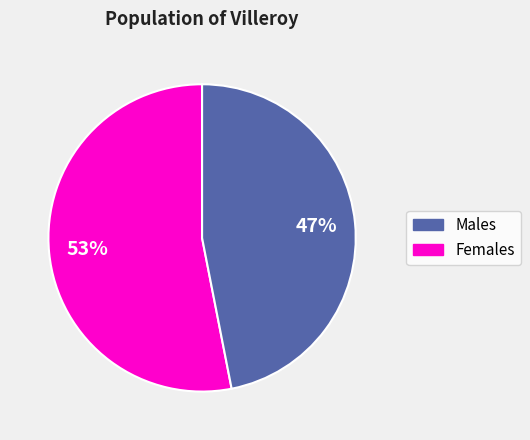

To the nearest percent, what is the difference between the largest and smallest slice percentages?

6%